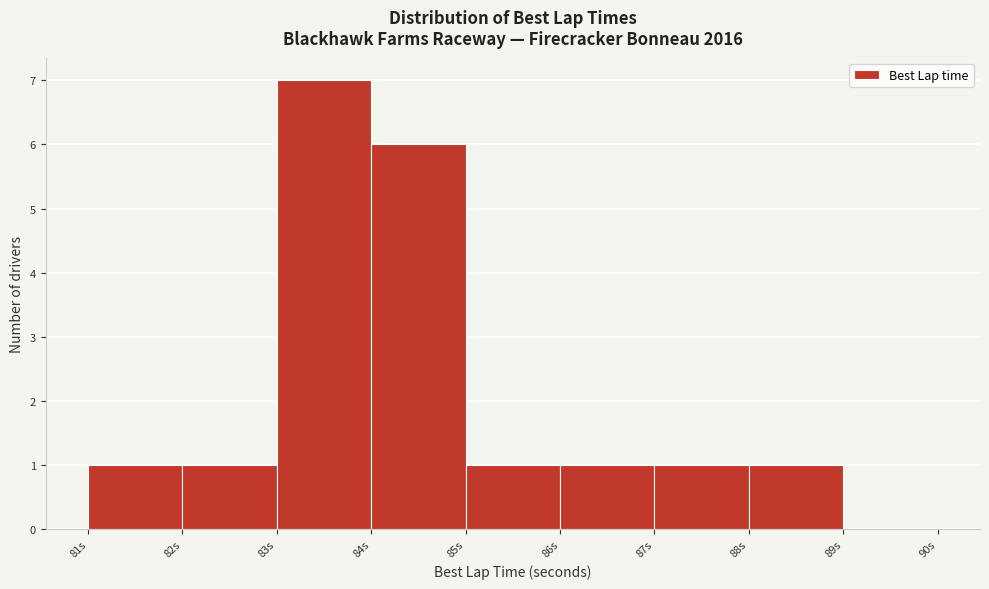

Over which range of the x-axis is the bar tallest?

83 to 84